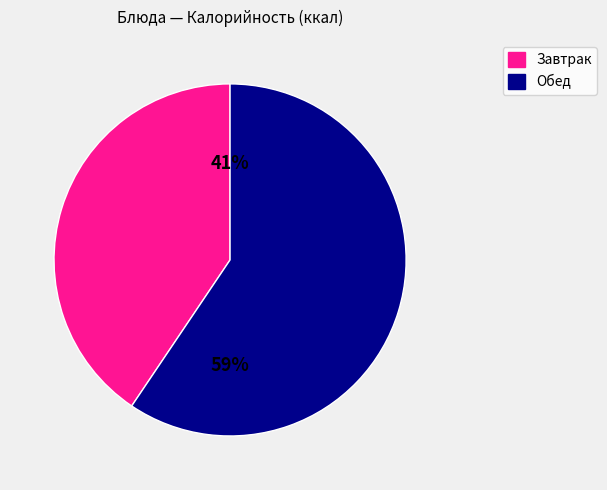

Does any single category account for the majority?

Yes